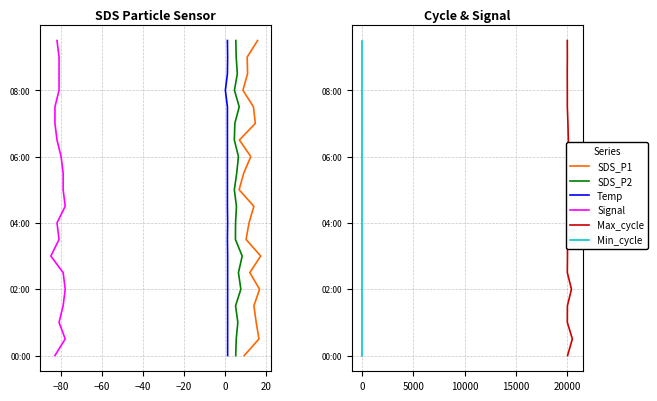

How many lines are shown in the chart?

6